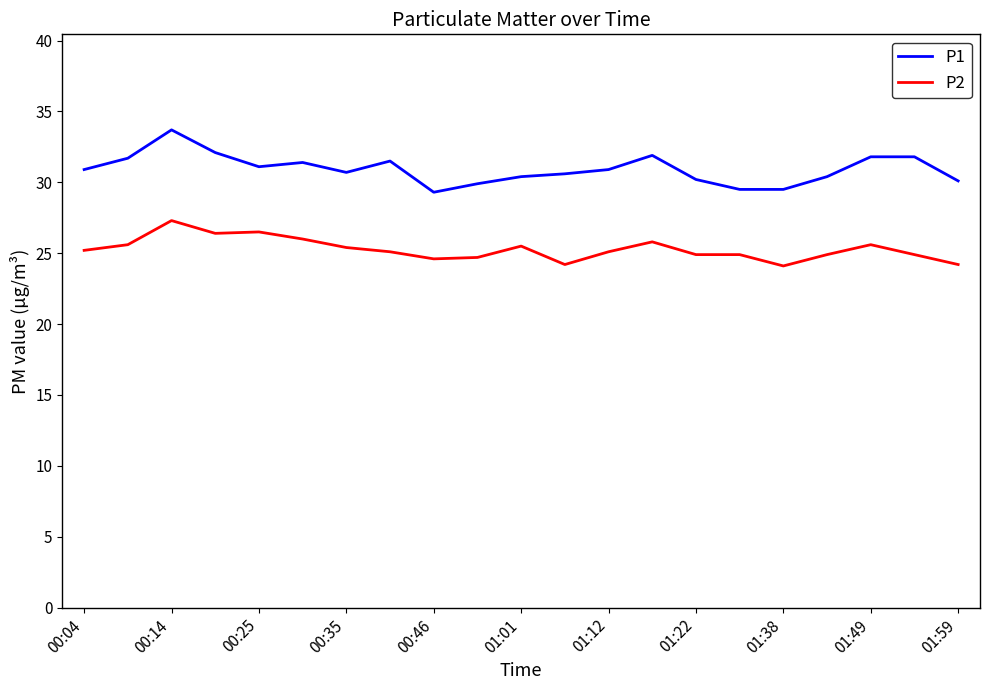

Which series has the largest total across all categories?

P1